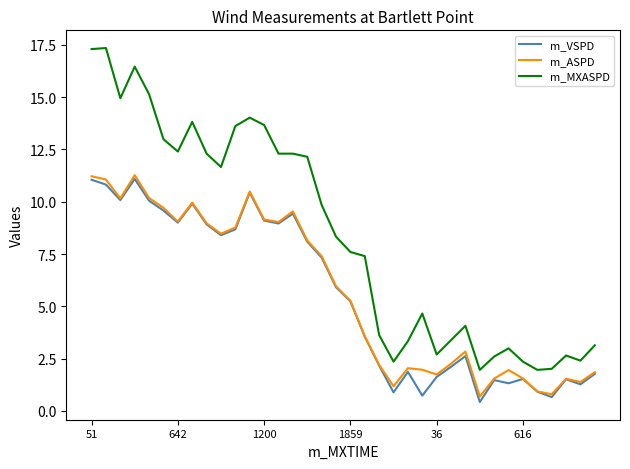

Count the number of data series in this chart.

3